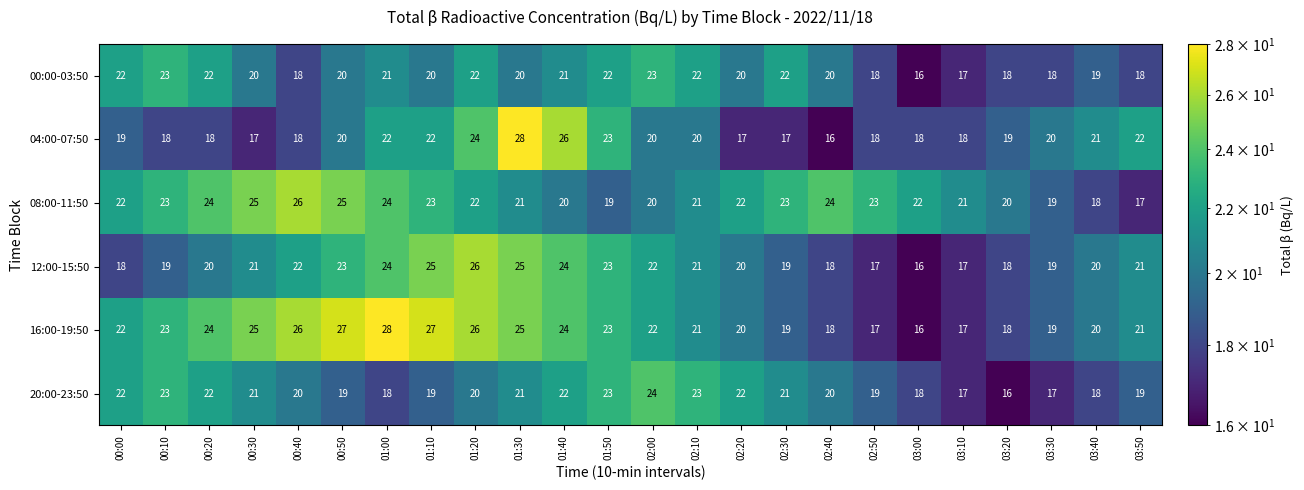

The value of 20:00-23:50 at 03:40 is 10. True or false?

False